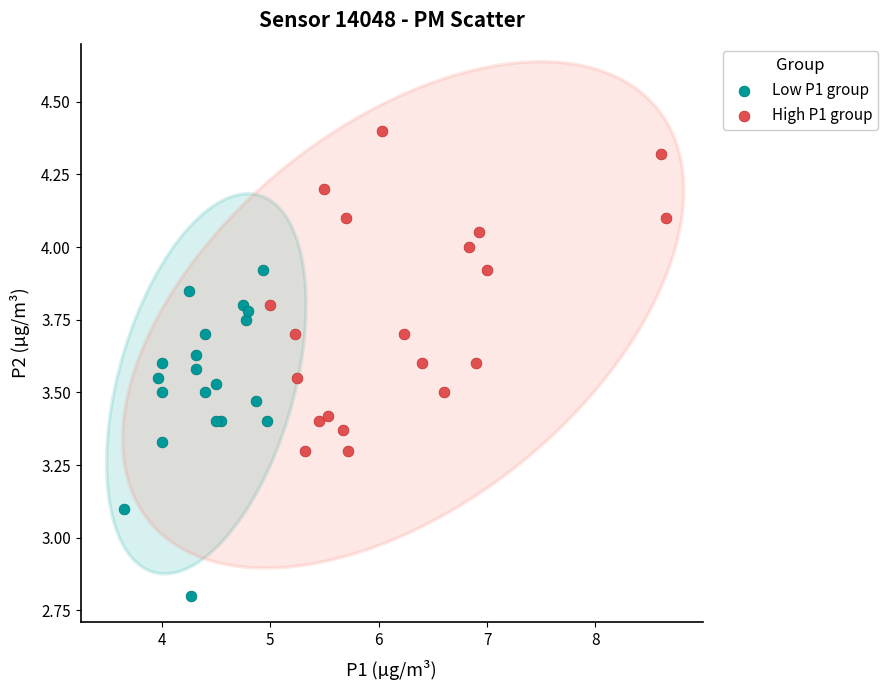

Which series reaches the minimum Y coordinate?

Low P1 group